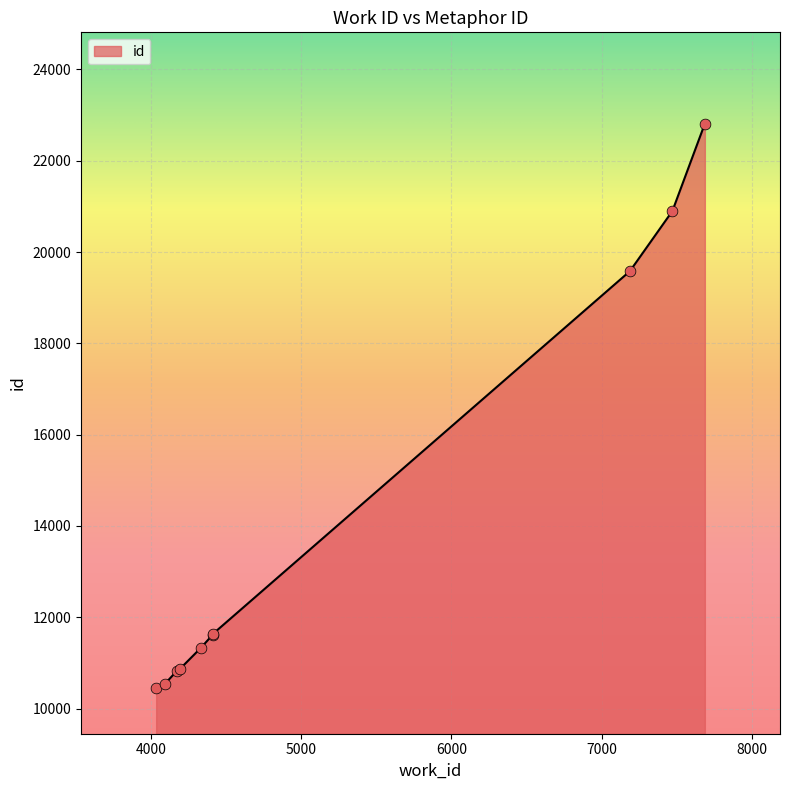

Which has a higher value, 4035 or 4411?

4411